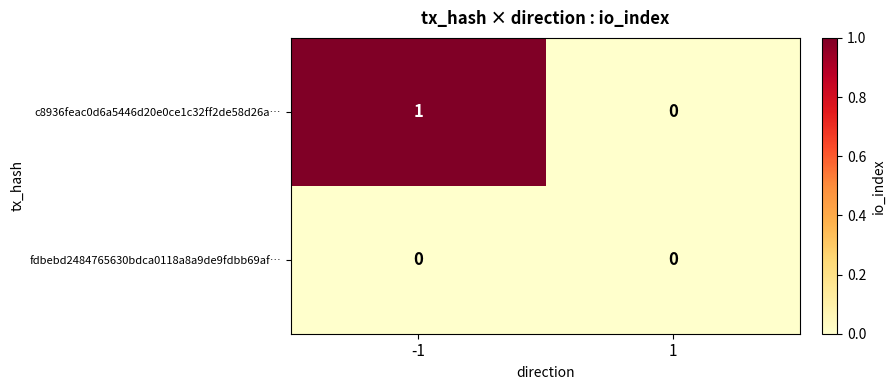

Which series has the widest spread of values?

c8936feac0d6a5446d20e0ce1c32ff2de58d26a…